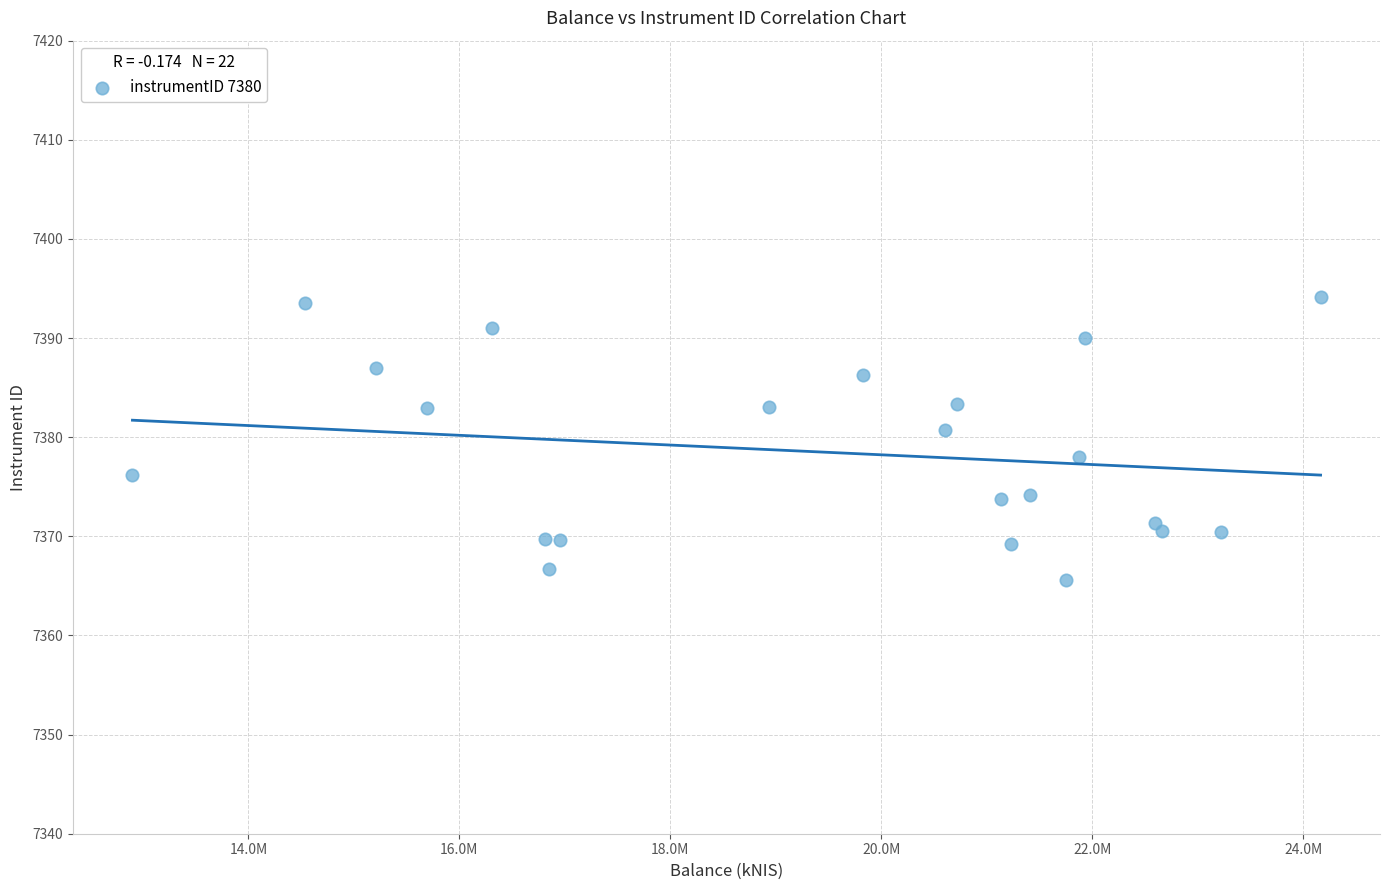

What is the range of Y values (max minus min)?

28.5